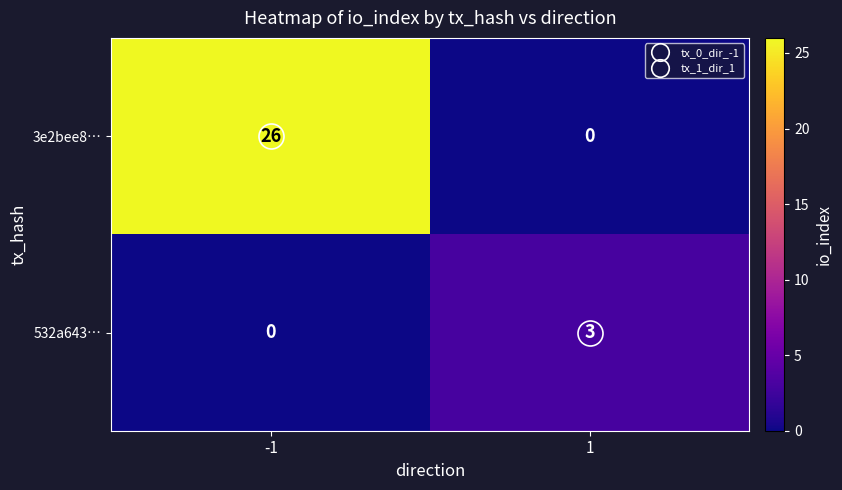

List the series in order of their overall mean, highest first.

3e2bee8…, 532a643…